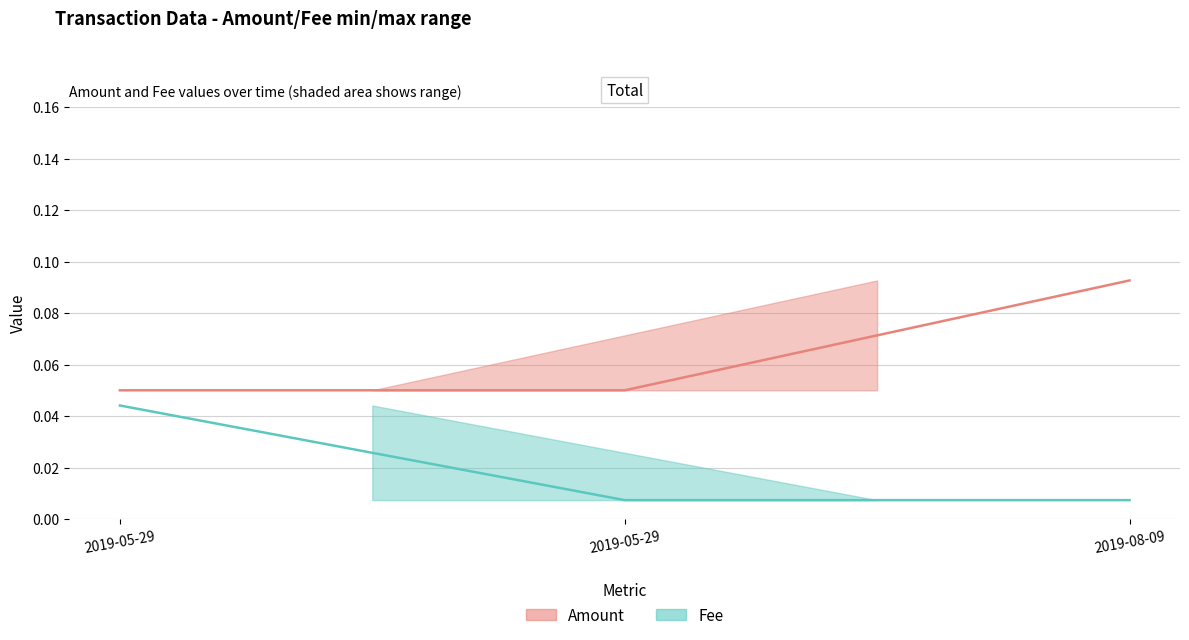

Which has a higher value, 2019-08-09 or 2019-05-29?

2019-08-09